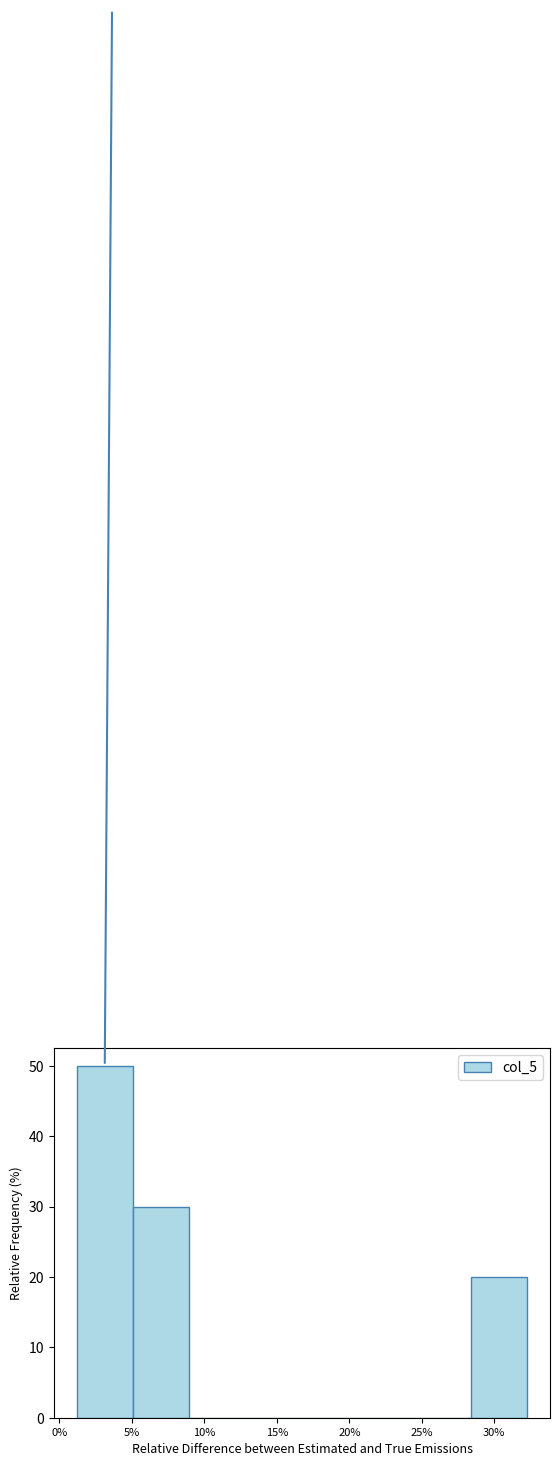

Reading left to right, transcribe this chart: for each bar, give the range it covers on the x-axis and its height. Neither the bar edges nor the heights are printed on the chart, so give them approximately, as read against the axes.

1.0 to 5.0: 50
5.0 to 9.0: 30
9.0 to 13.0: 0
13.0 to 16.5: 0
16.5 to 20.5: 0
20.5 to 24.5: 0
24.5 to 28.5: 0
28.5 to 32.5: 20